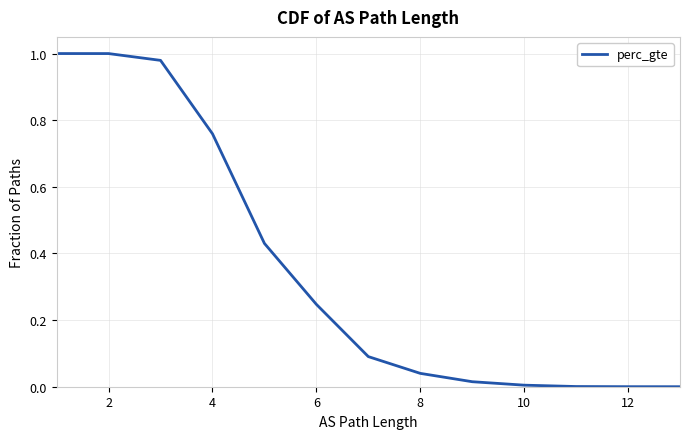

What is the label of the 5th point from the right?

10